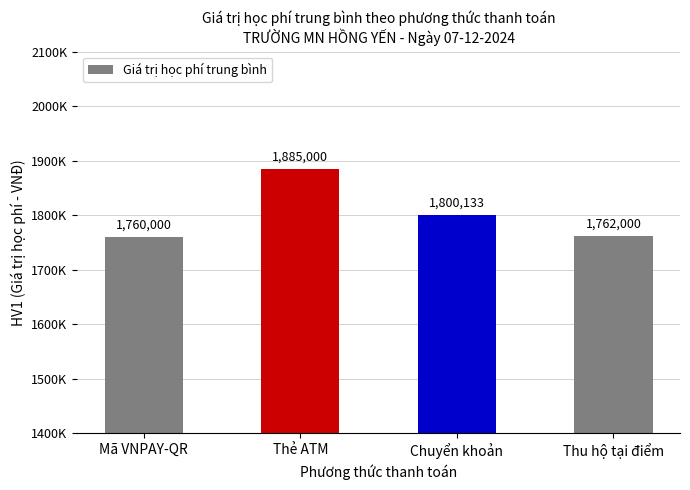

Does the chart contain any negative values?

No